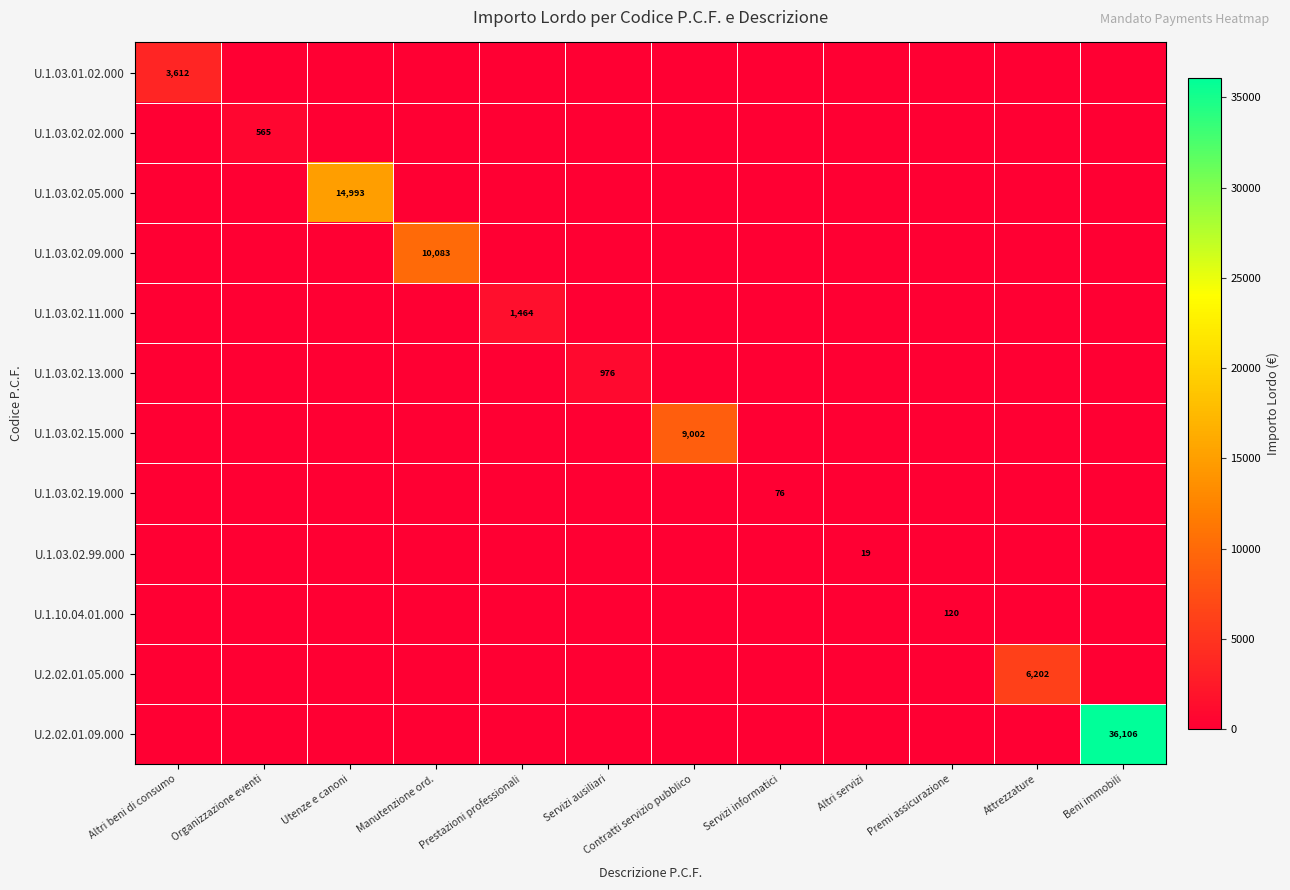

Which category has the highest value across all series?

Beni immobili